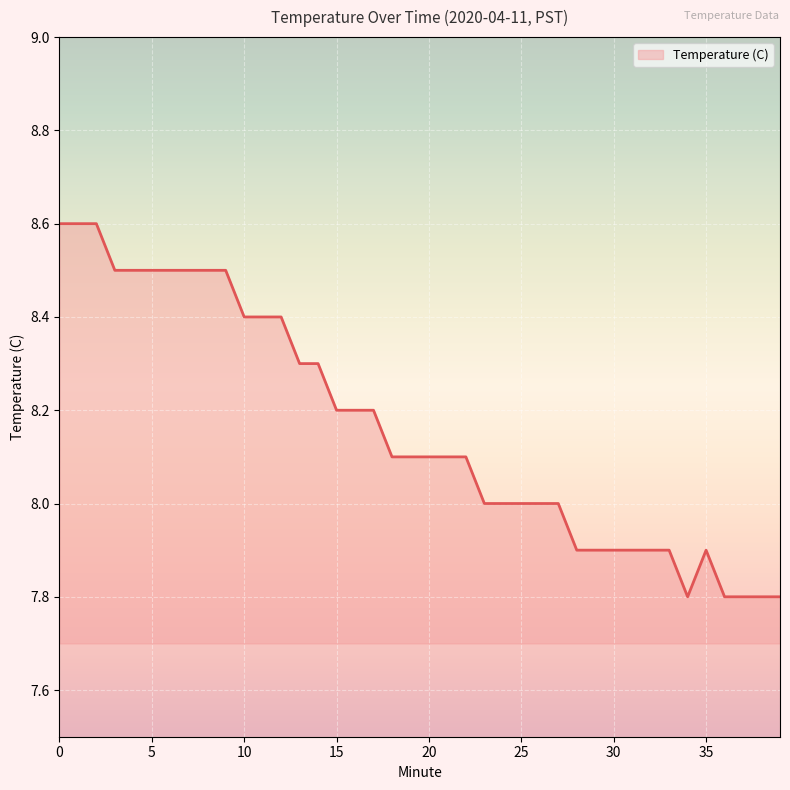

What is the smallest value displayed?

7.8